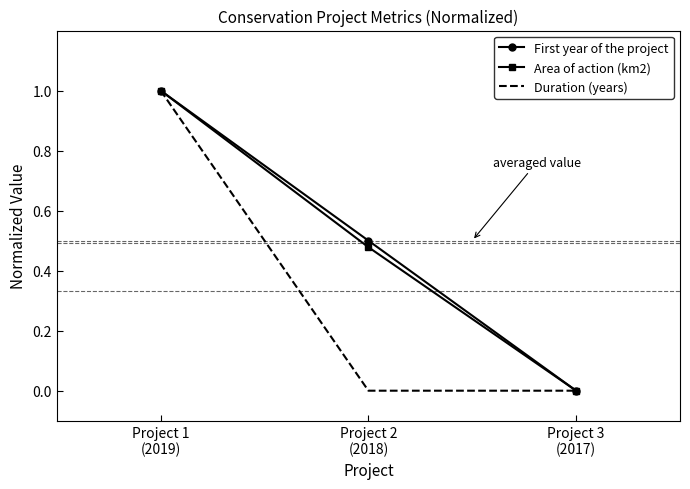

At which category is the sum across all series the highest?

Project 1
(2019)